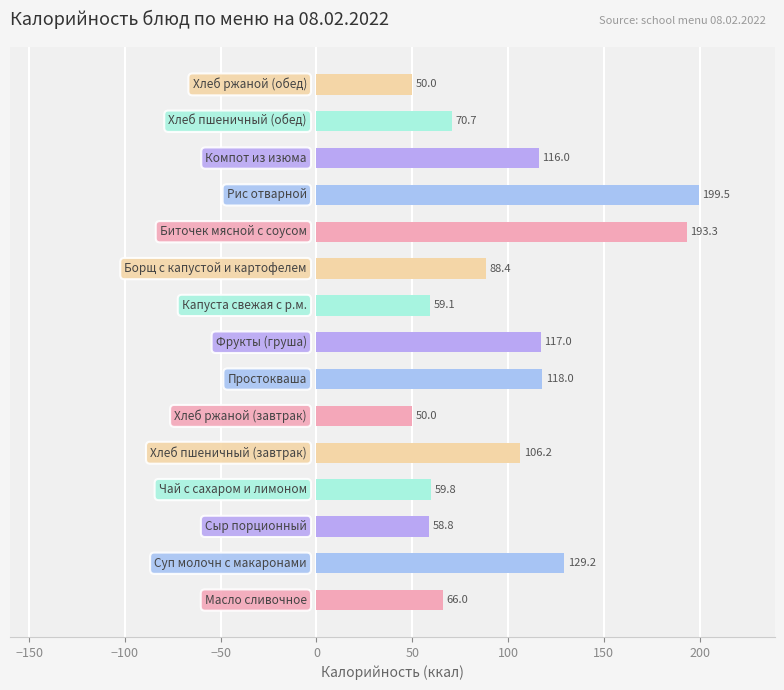

How many data points are less than 88?

7